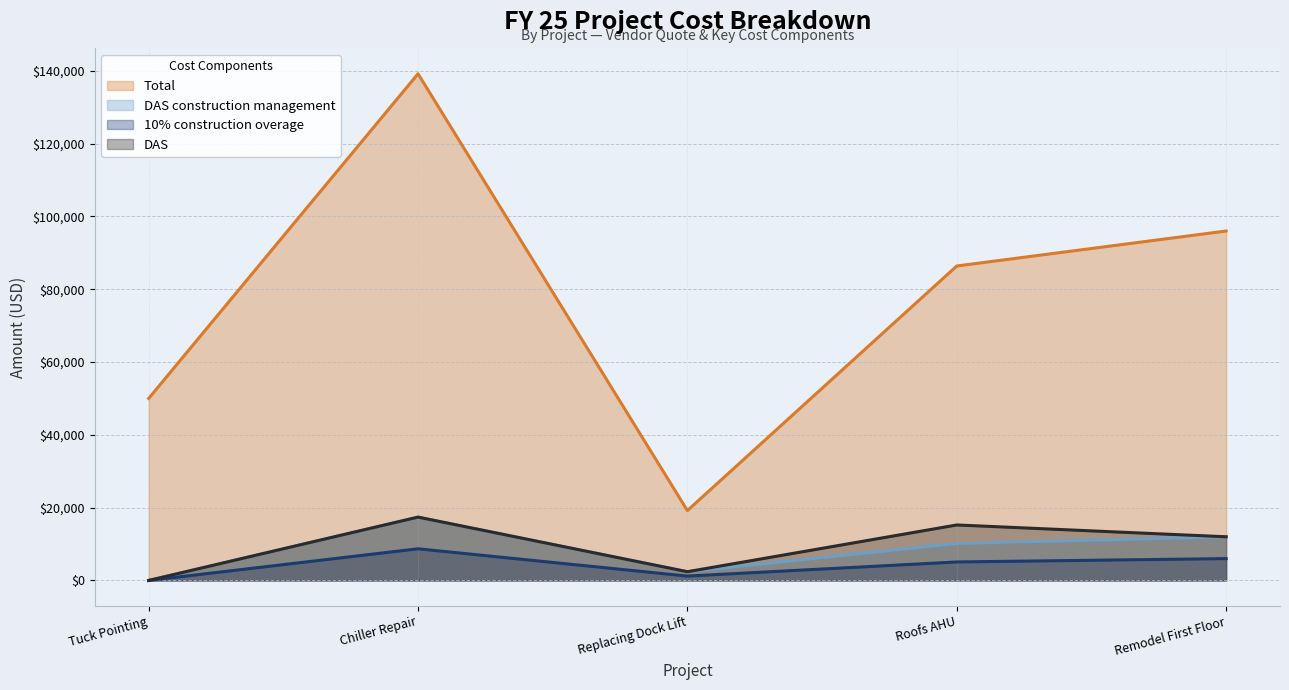

At which category does DAS construction management reach its first local valley?

Replacing Dock Lift